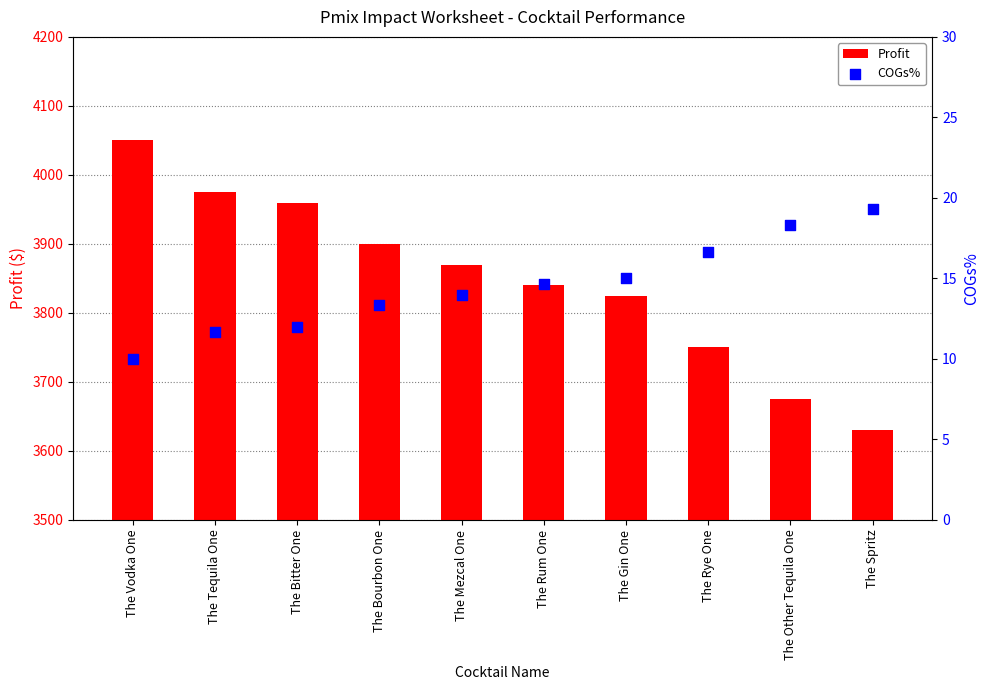

At which category is the sum across all series the highest?

The Vodka One